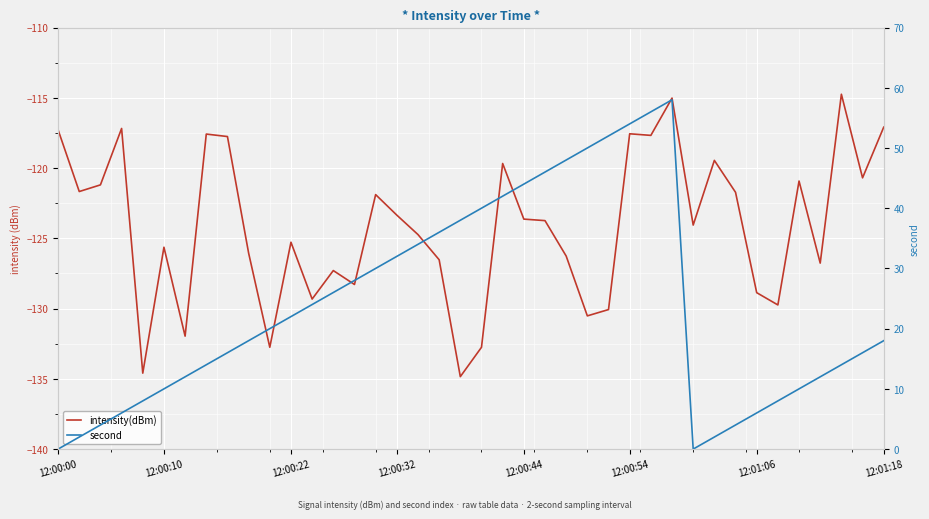

True or false: intensity(dBm) and second cross at least once.

False